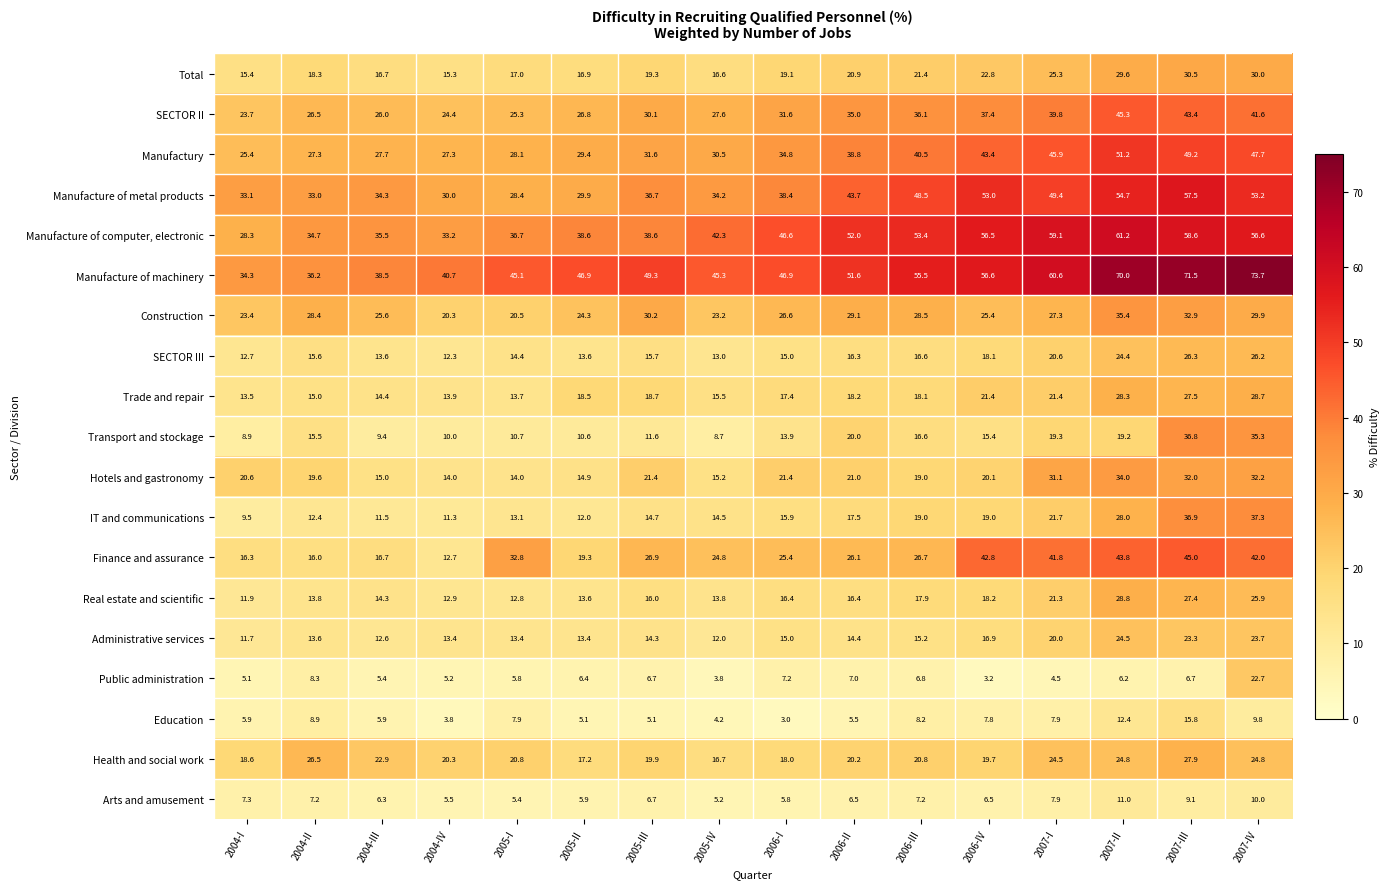

What is the difference between the maximum and minimum values in the IT and communications series?

27.8